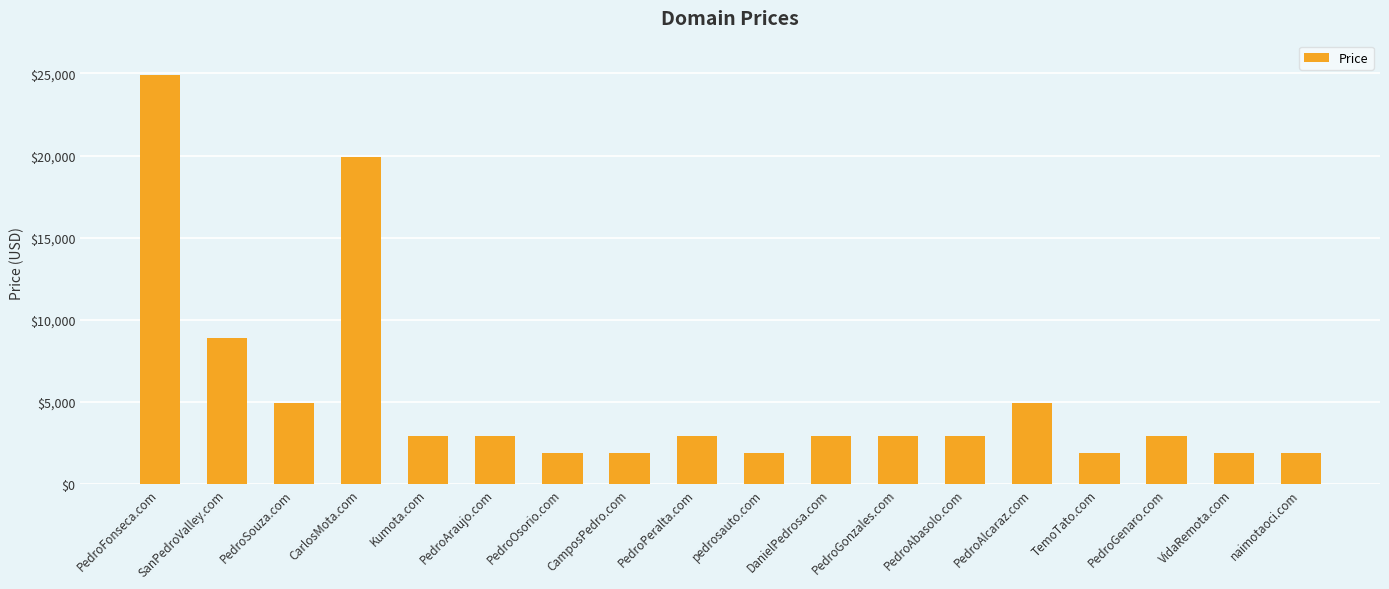

What is the change in value from SanPedroValley.com to CamposPedro.com?

-7000